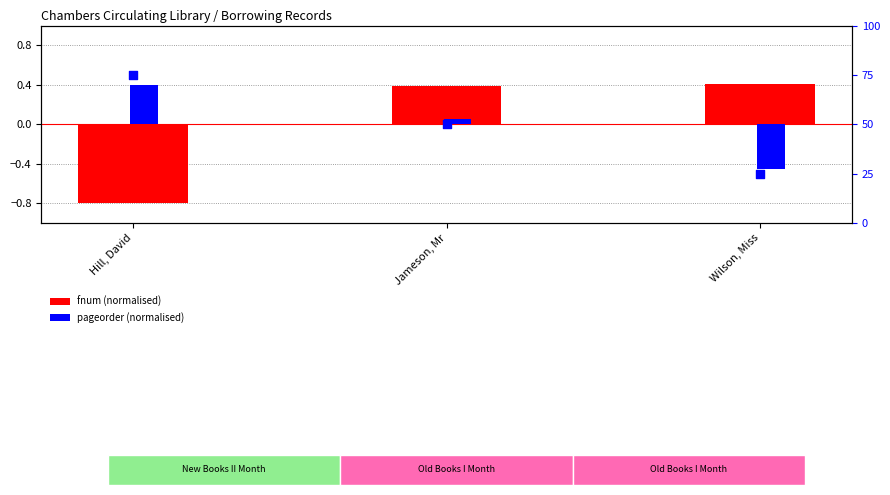

Is the value of fnum (normalised) at Wilson, Miss greater than the value of pageorder (normalised) at Jameson, Mr?

Yes